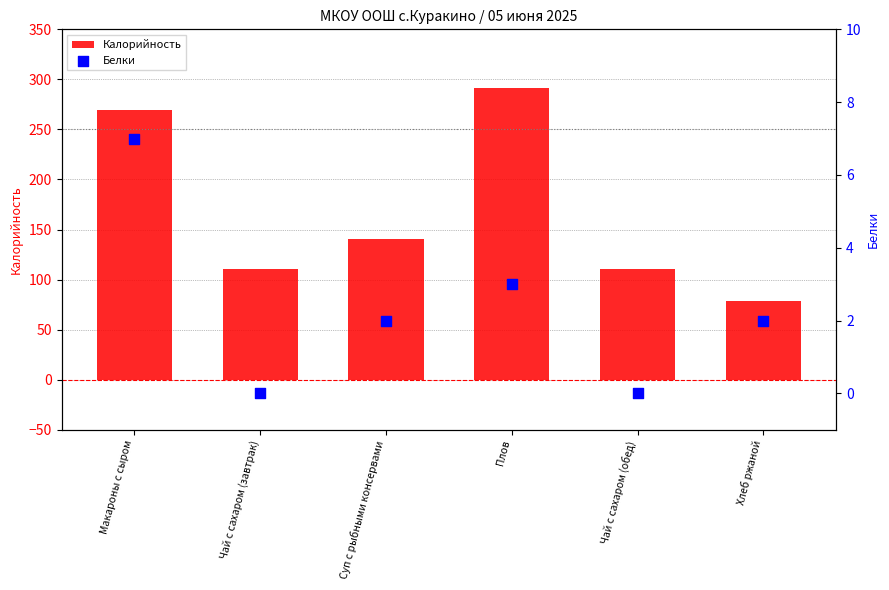

Which series has the largest Y range (max minus min)?

Калорийность